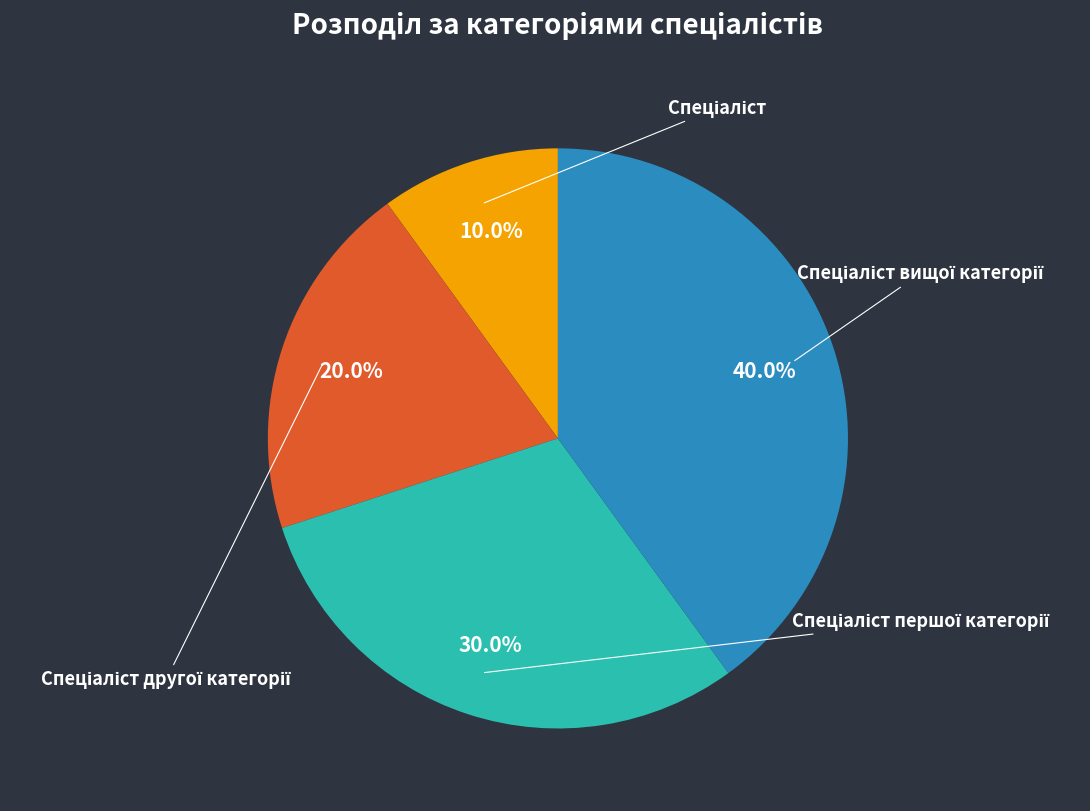

How many slices are in this pie chart?

4